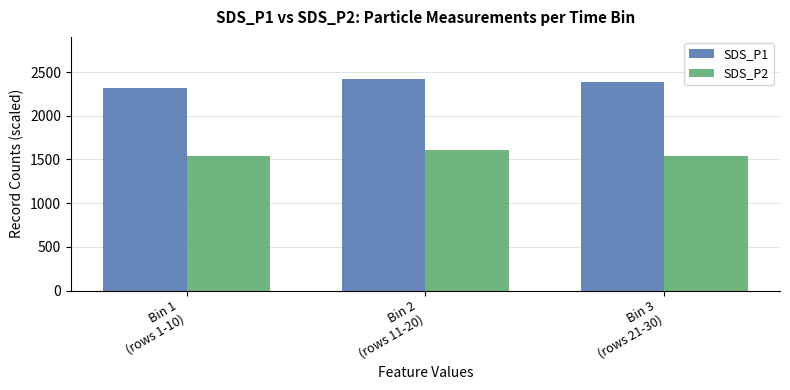

What is the greatest value displayed?

2418.4